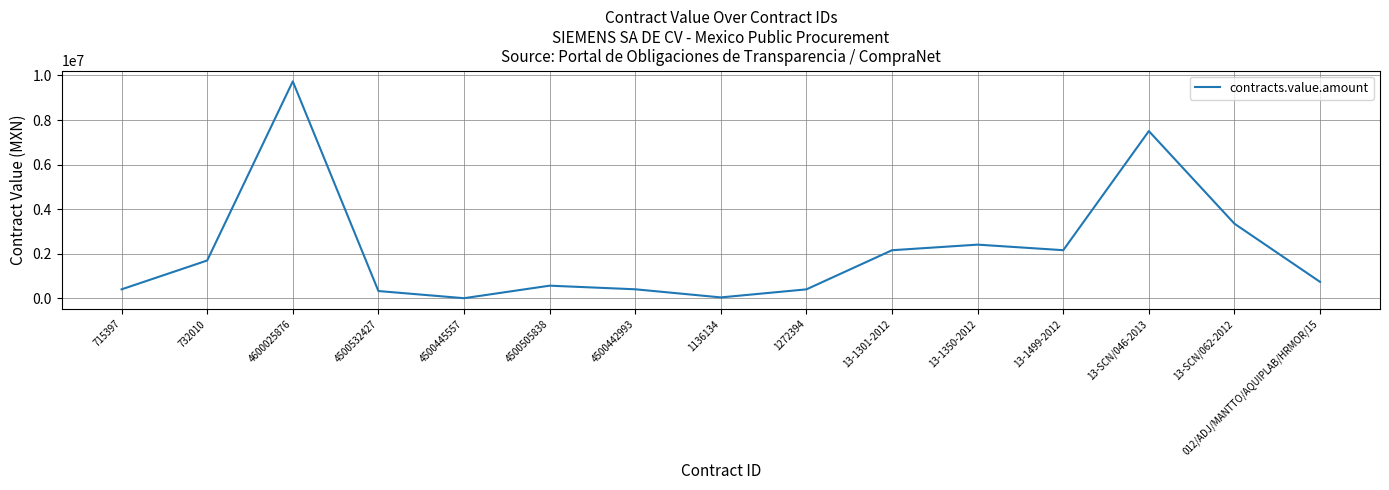

True or false: the data shows 584929.2 at 13-1499-2012.

False